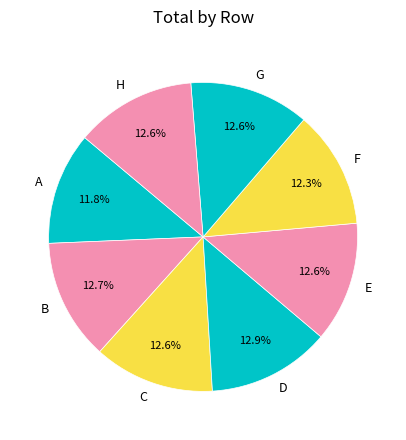

True or false: F accounts for 1% of the total.

False